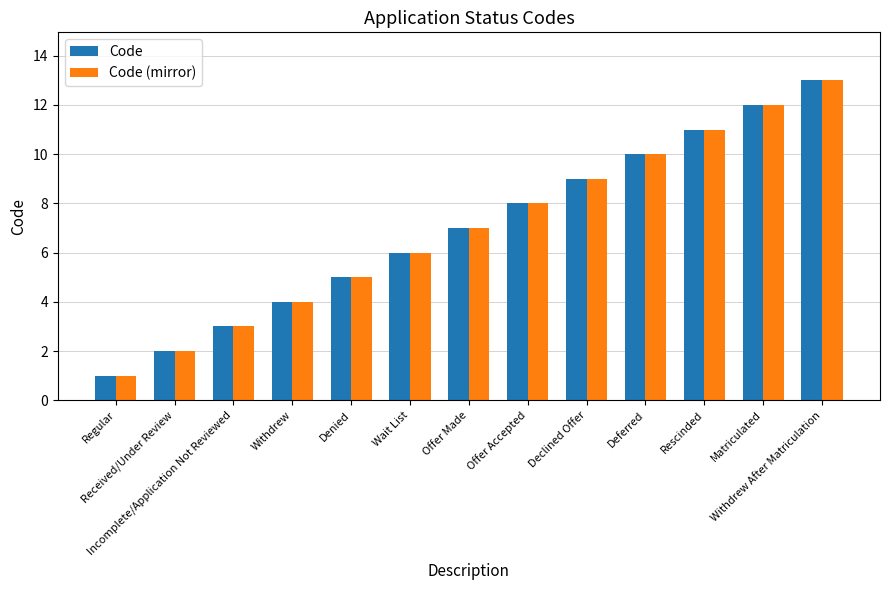

What is the value of the Code bar at the 12th from the left?

12